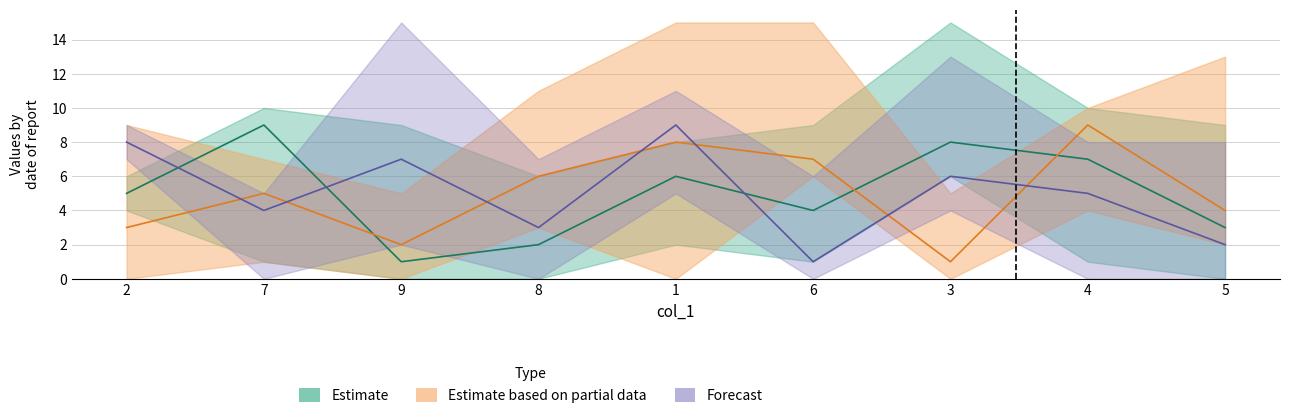

The value of col_6 at 7 is 8. True or false?

False